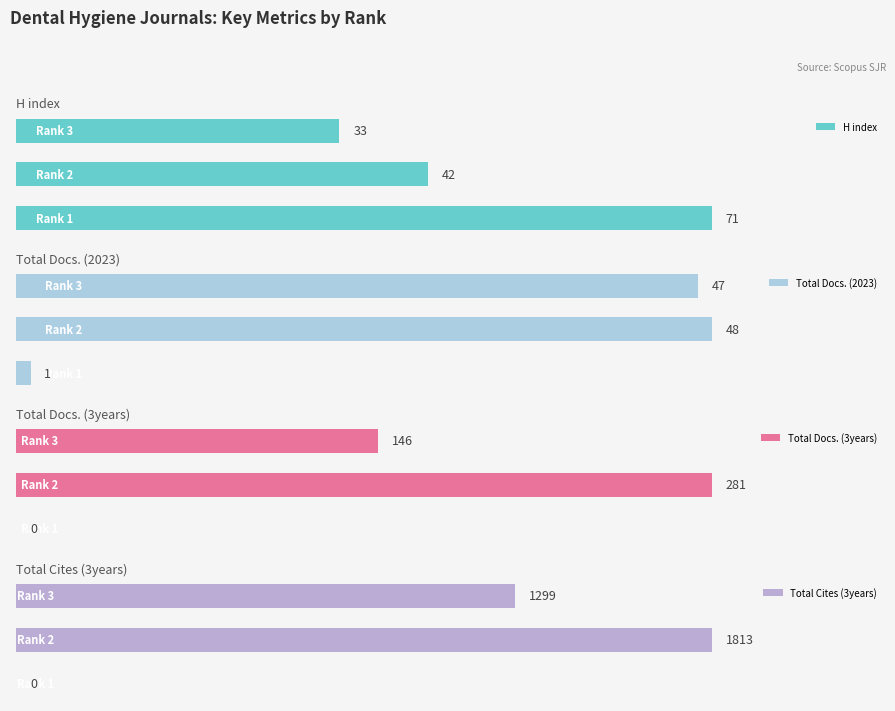

How many data points does each series have?

3